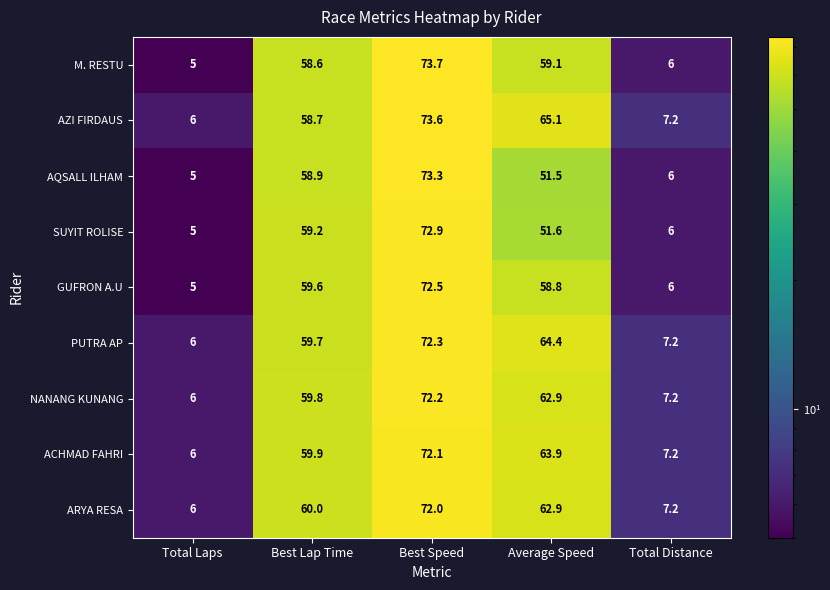

At how many categories does at least one series exceed 18?

3